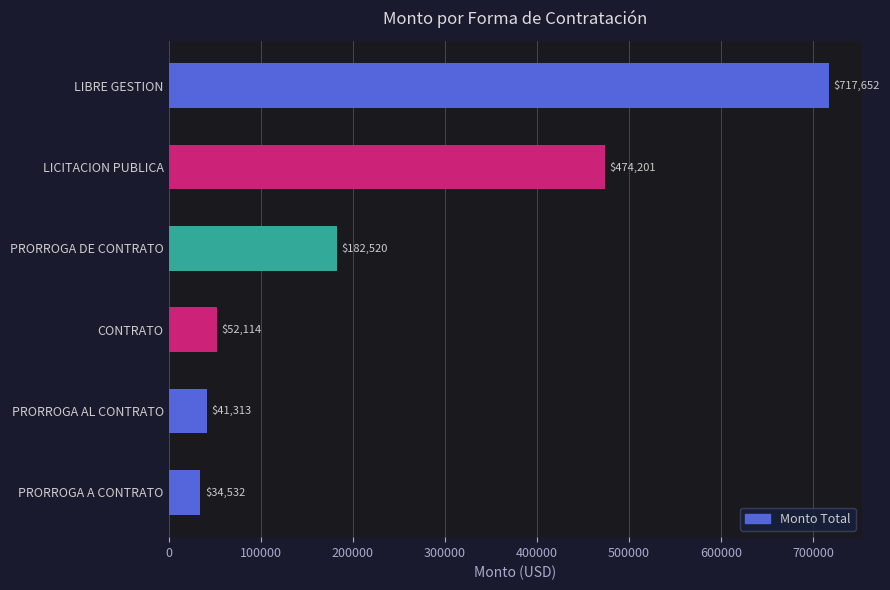

List the labels in order of value, smallest first.

PRORROGA A CONTRATO, PRORROGA AL CONTRATO, CONTRATO, PRORROGA DE CONTRATO, LICITACION PUBLICA, LIBRE GESTION